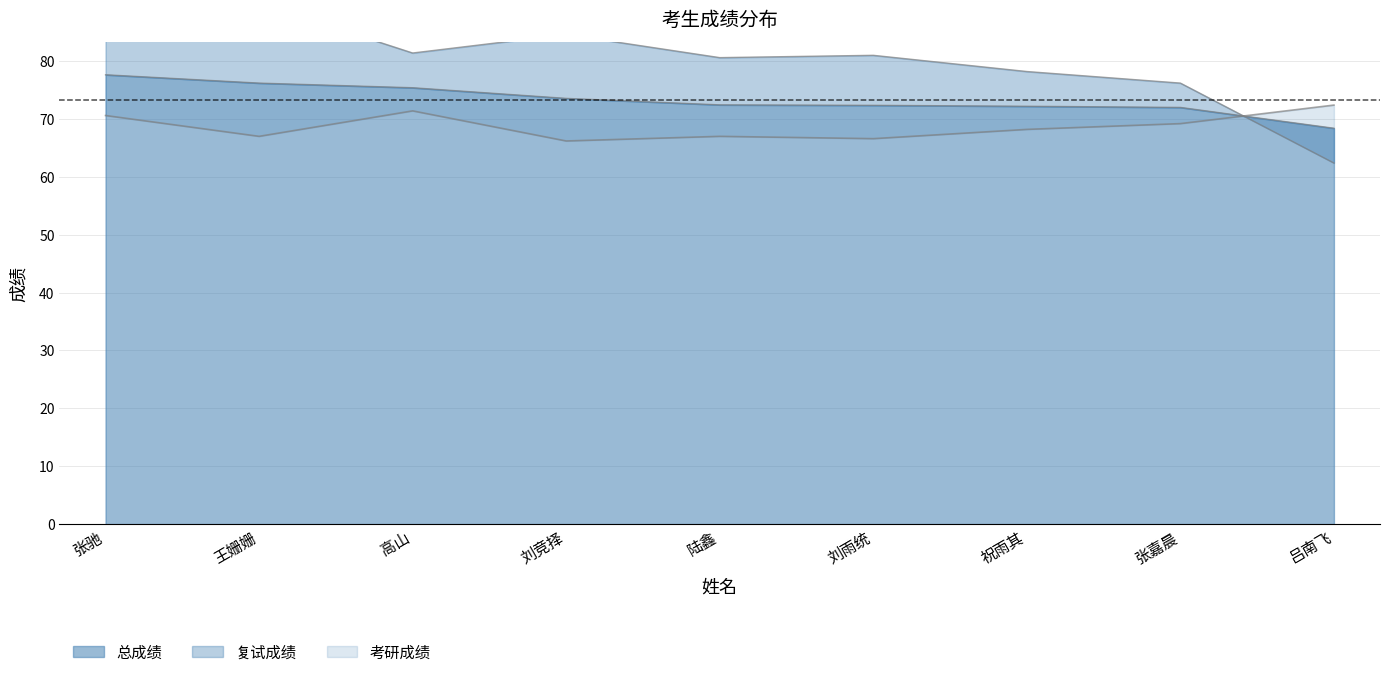

How many data points in 总成绩 are less than 72?

1